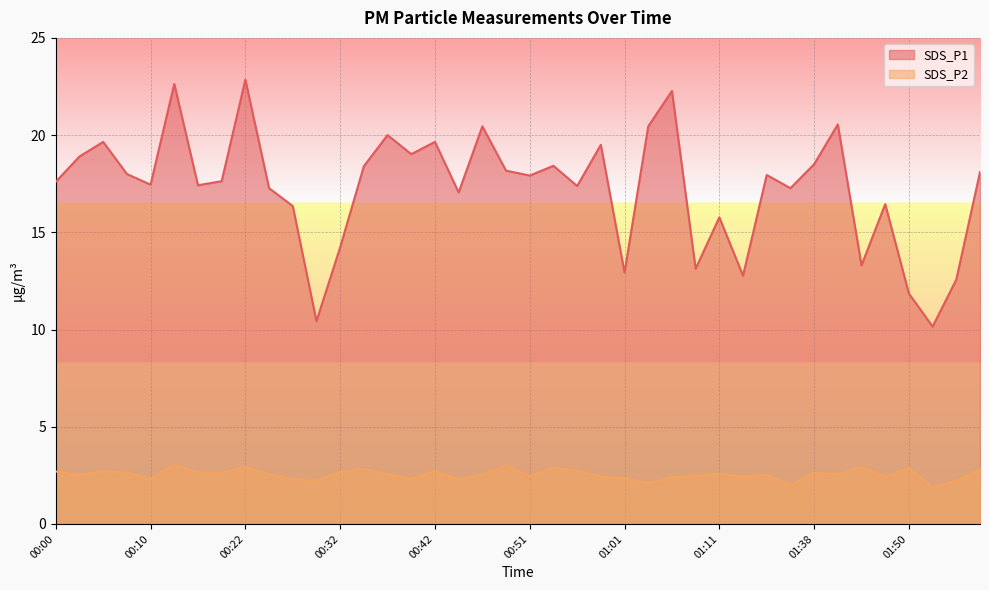

What is the difference between the second highest and minimum values in the SDS_P1 series?

12.5